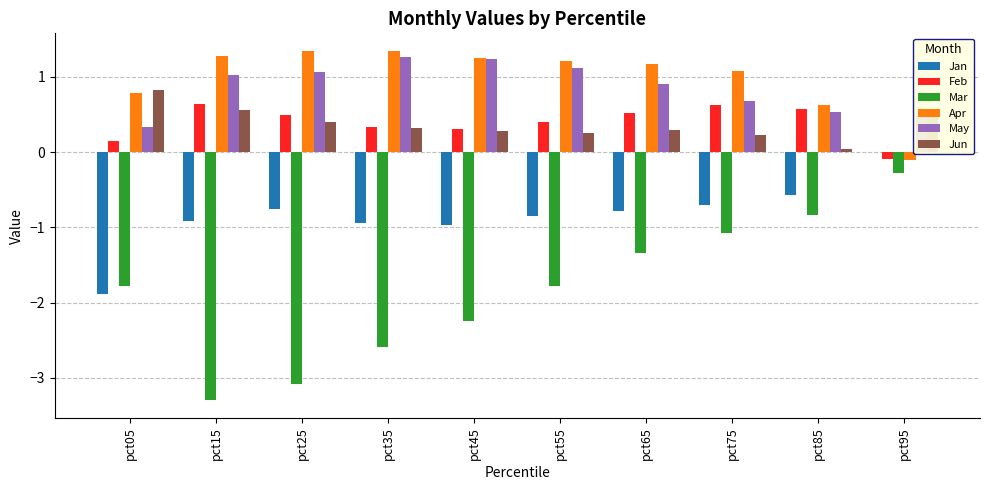

What are all the series names shown in the legend?

Jan, Feb, Mar, Apr, May, Jun